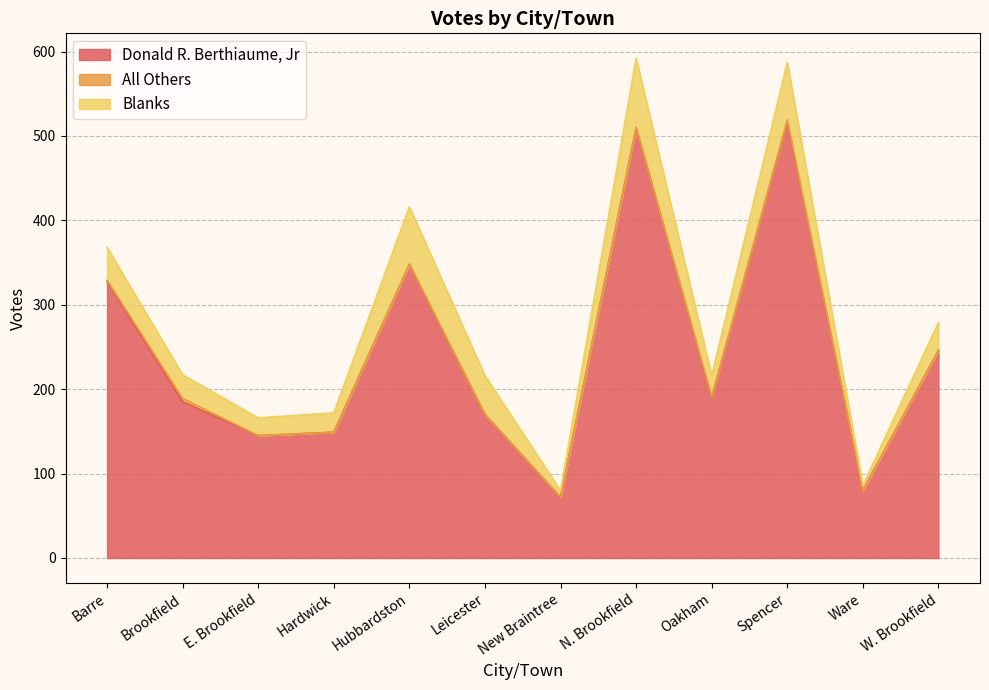

What is the average value of the Donald R. Berthiaume, Jr series?

245